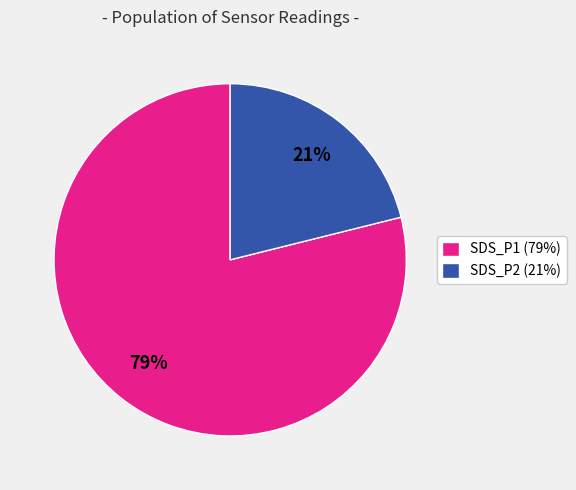

To the nearest percent, what is the average slice percentage?

50%